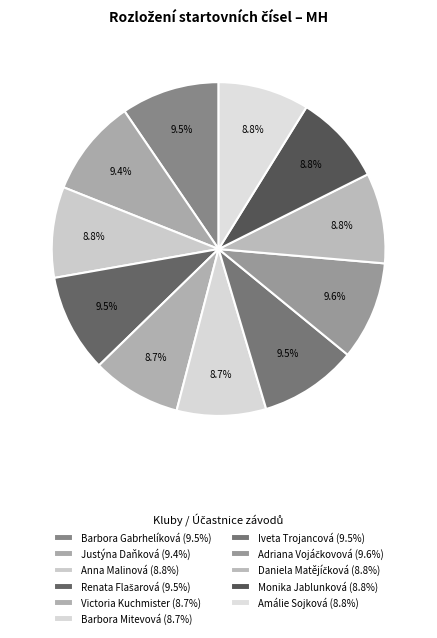

Rank the categories by value from highest to lowest.

Adriana Vojáčkovová, Barbora Gabrhelíková, Renata Flašarová, Iveta Trojancová, Justýna Daňková, Amálie Sojková, Anna Malinová, Monika Jablunková, Daniela Matějíčková, Victoria Kuchmister, Barbora Mitevová